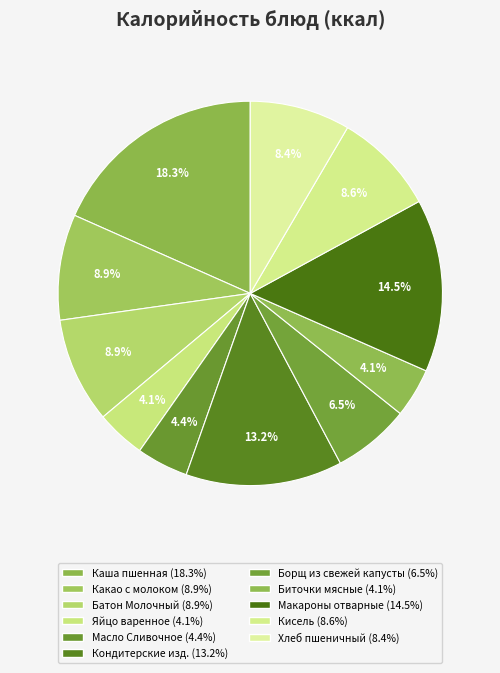

Rank the categories by value from highest to lowest.

Каша пшенная молочная с маслом сливочным, Макаронные изделия отварные с маслом, Кондитерские изделия, Какао с молоком, Батон Молочный, Кисель из концентрата, Хлеб пшеничный, Борщ из свежей капусты с картофелем, Масло Сливочное порционное, Биточки мясные паровые, Яйцо варенное